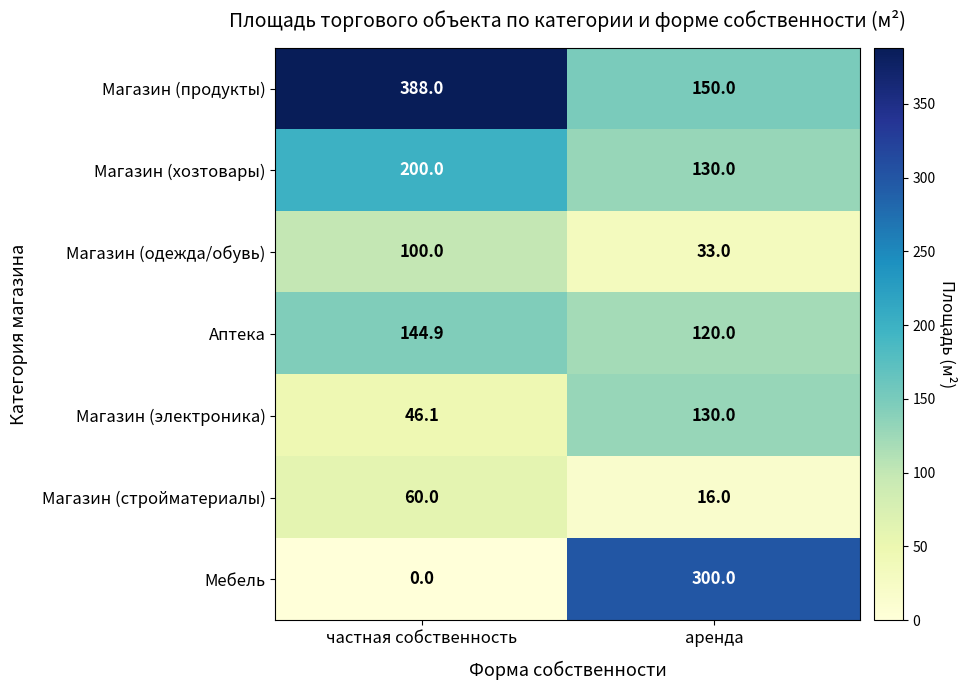

Where does the Аптека series first go above 144?

частная собственность